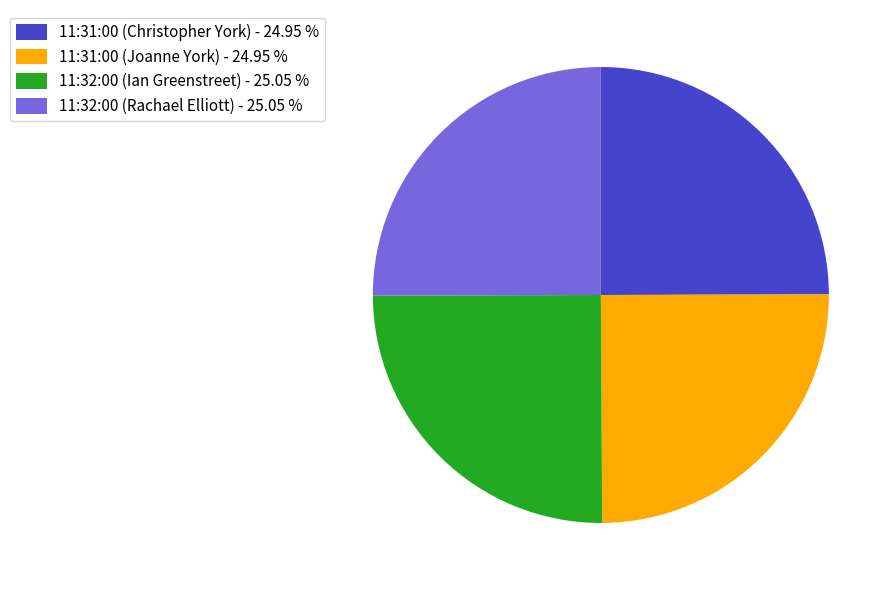

Does 11:32:00 (Rachael Elliott) - 25.05 % represent more than half of the total?

No